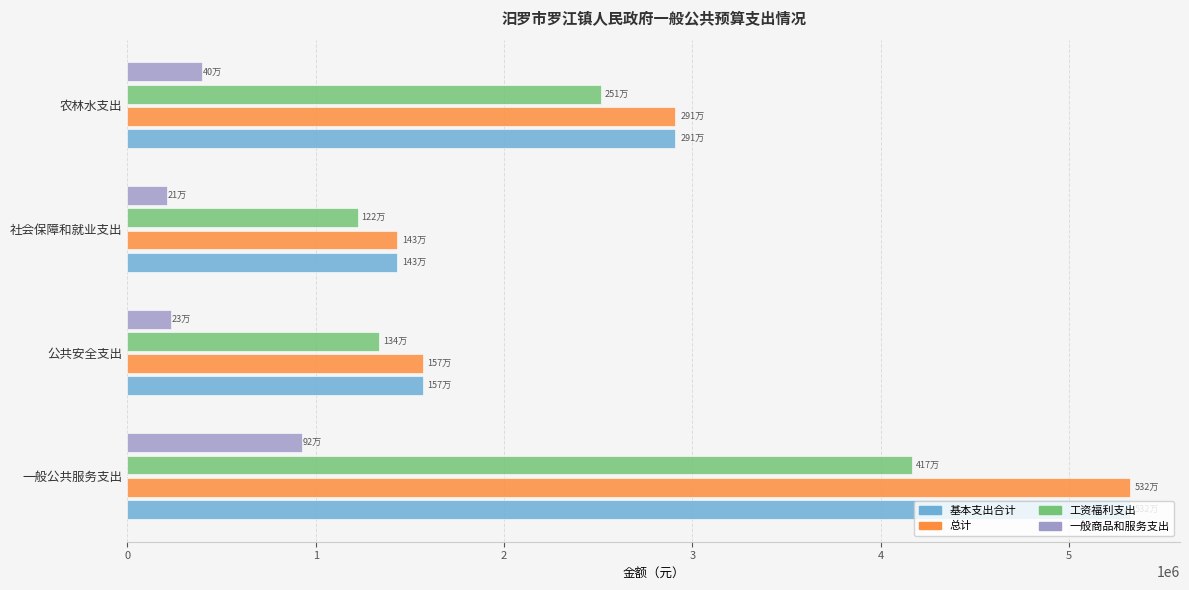

What is the lowest value of the 总计 series?

1433578.8